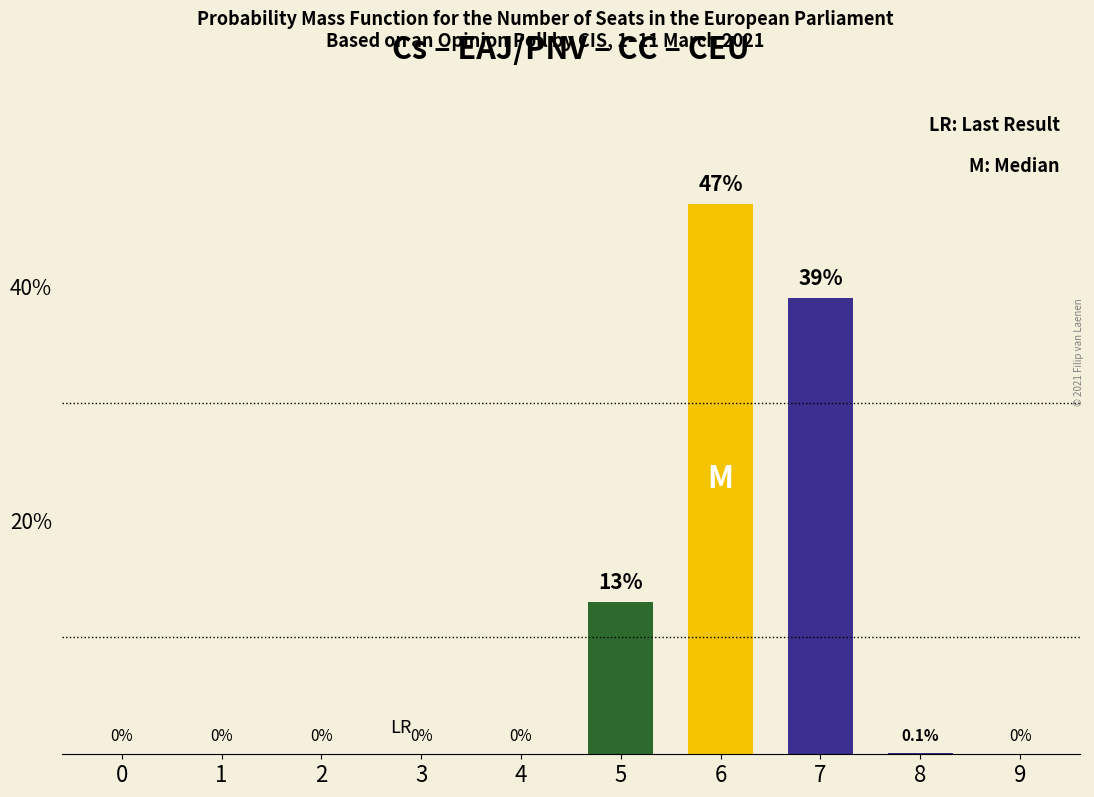

How many series are shown in this chart?

1